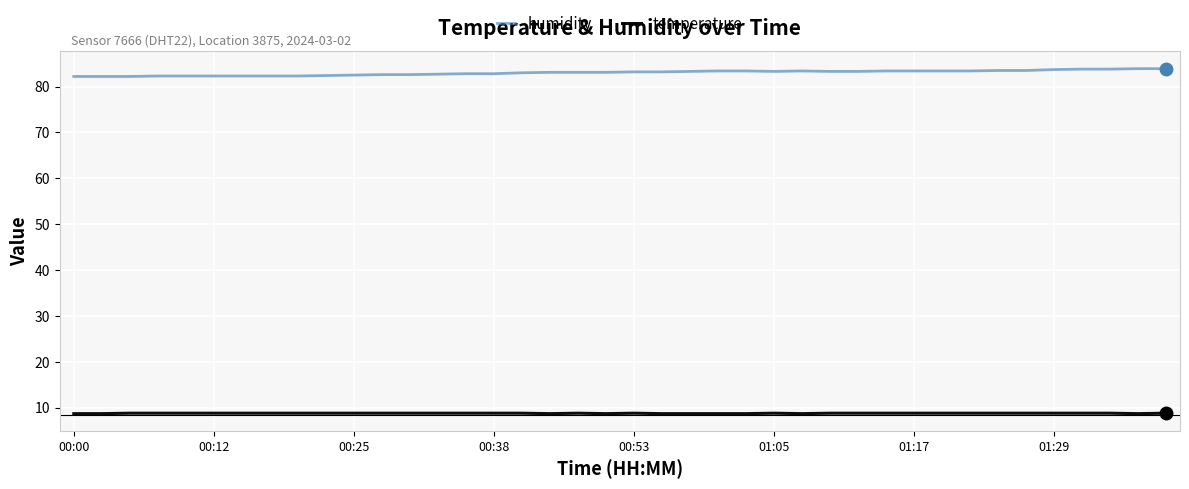

True or false: humidity and temperature cross at least once.

False